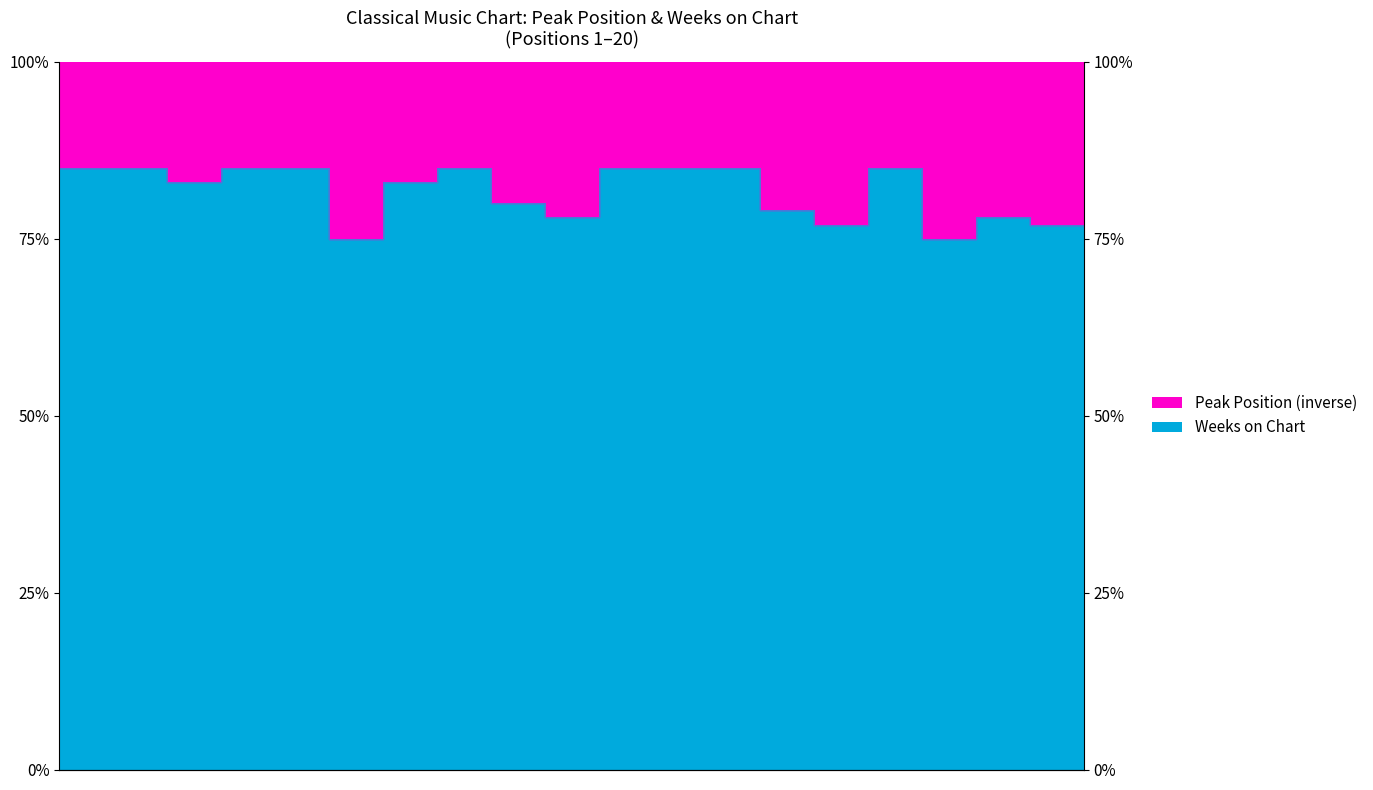

What value does the data have at 18, to the nearest 5?

80